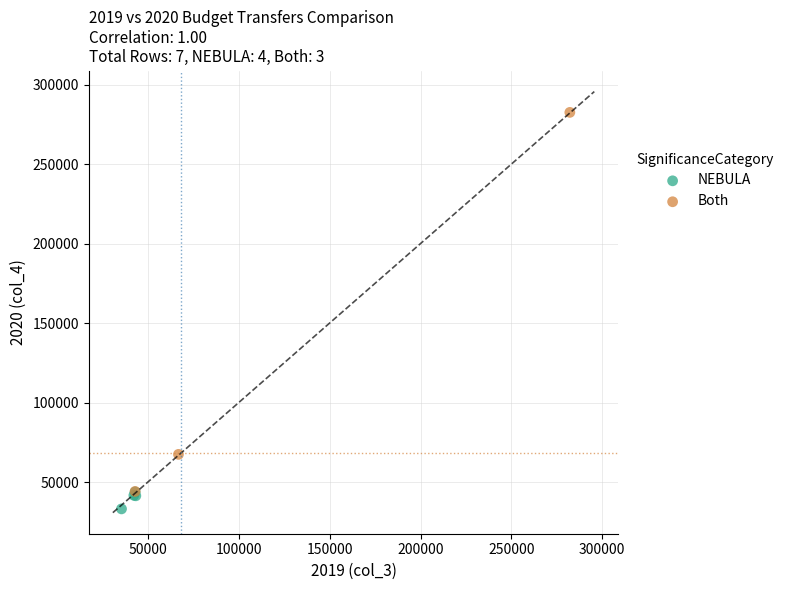

Which series has the widest spread of Y values?

Both